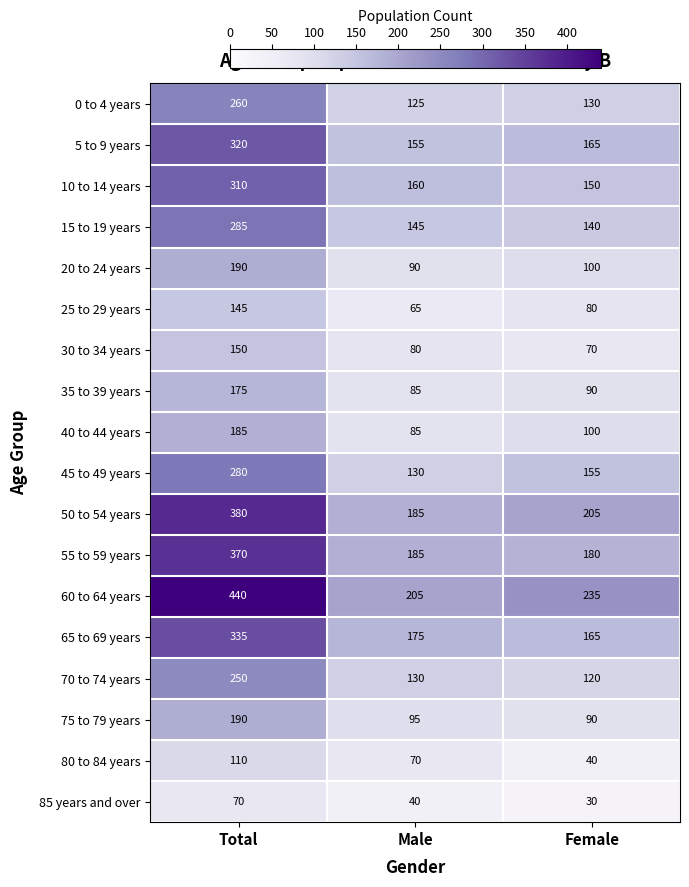

What is the total value across all series at Female?

2245